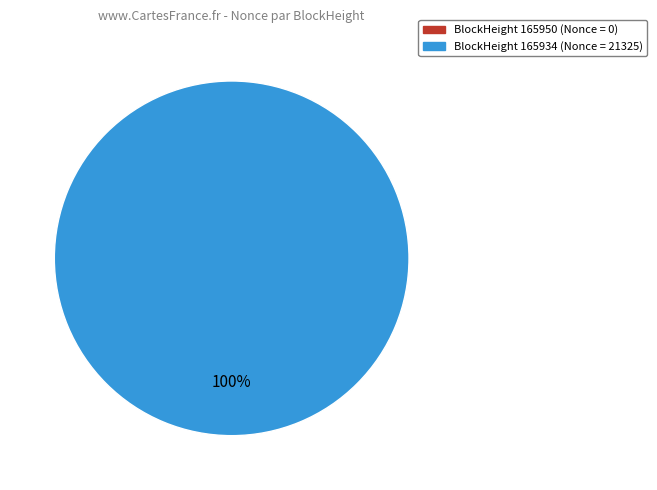

The 165950 slice represents 0% of the pie. True or false?

True